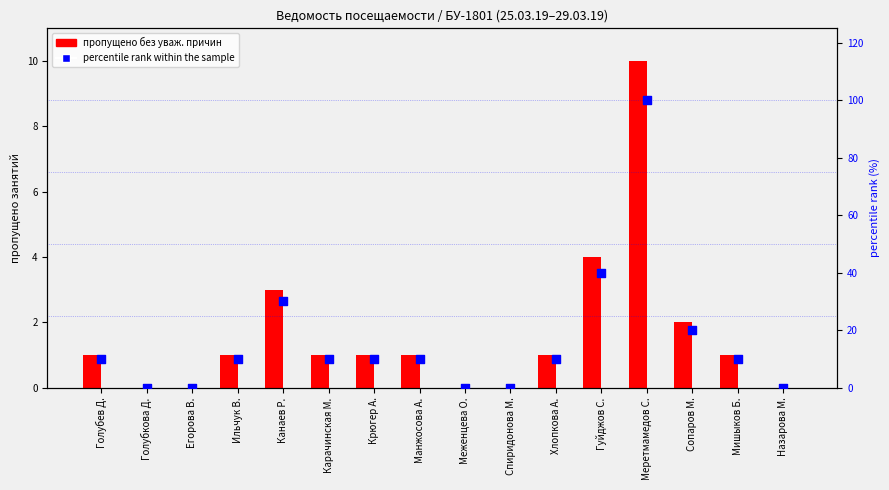

Is the value of пропущено без уваж. причин at Хлопкова А. greater than the value of пропущено по уваж.причине at Голубев Д.?

Yes